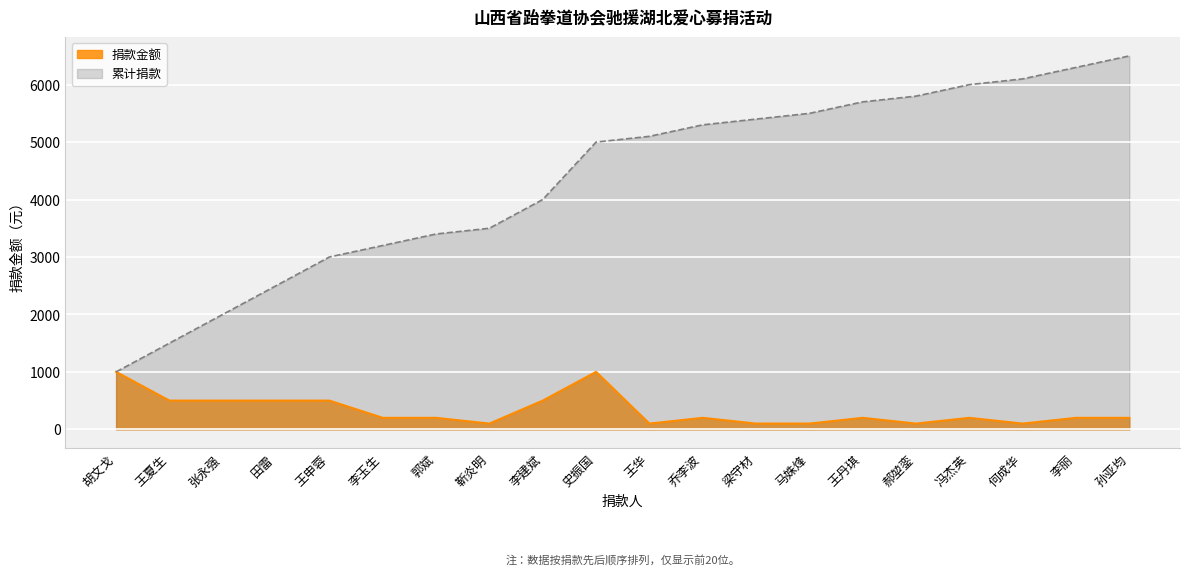

List the labels in order of value, smallest first.

靳炎明, 王华, 梁守材, 马姝烽, 郝堃銮, 何成华, 李玉生, 郭斌, 乔李波, 王丹琪, 冯杰英, 李丽, 孙亚均, 王夏生, 张永强, 田雷, 王申蓉, 李建斌, 胡文戈, 史振国